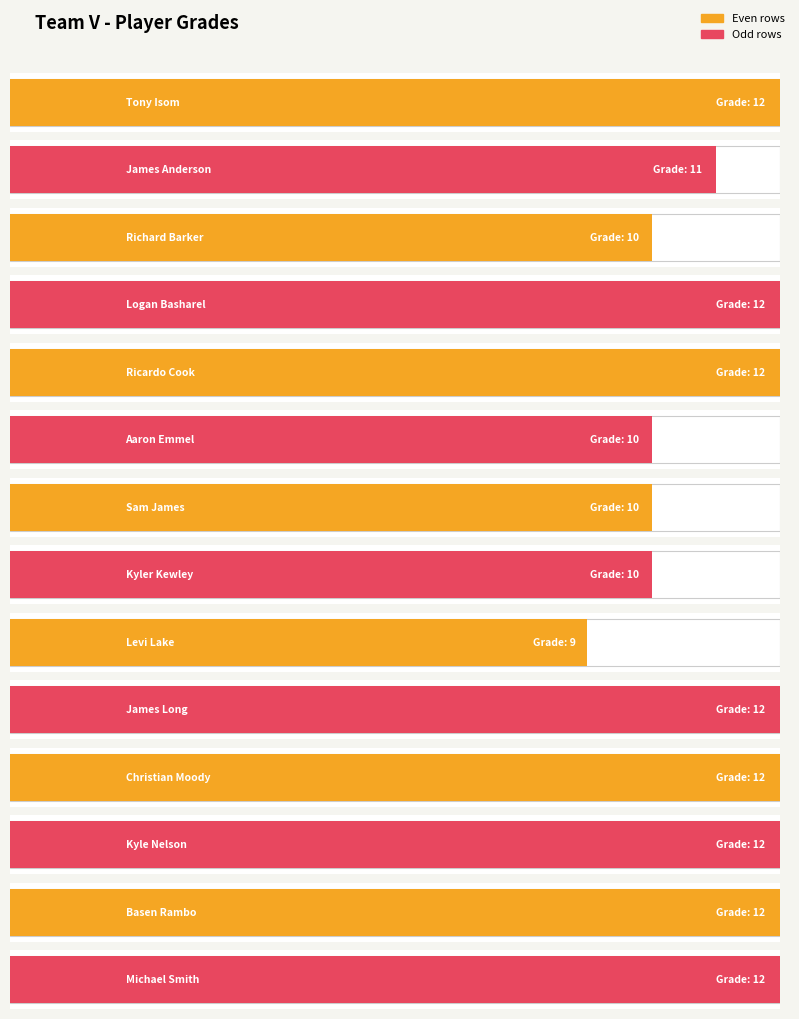

Which label corresponds to the smallest value in the chart?

Levi Lake